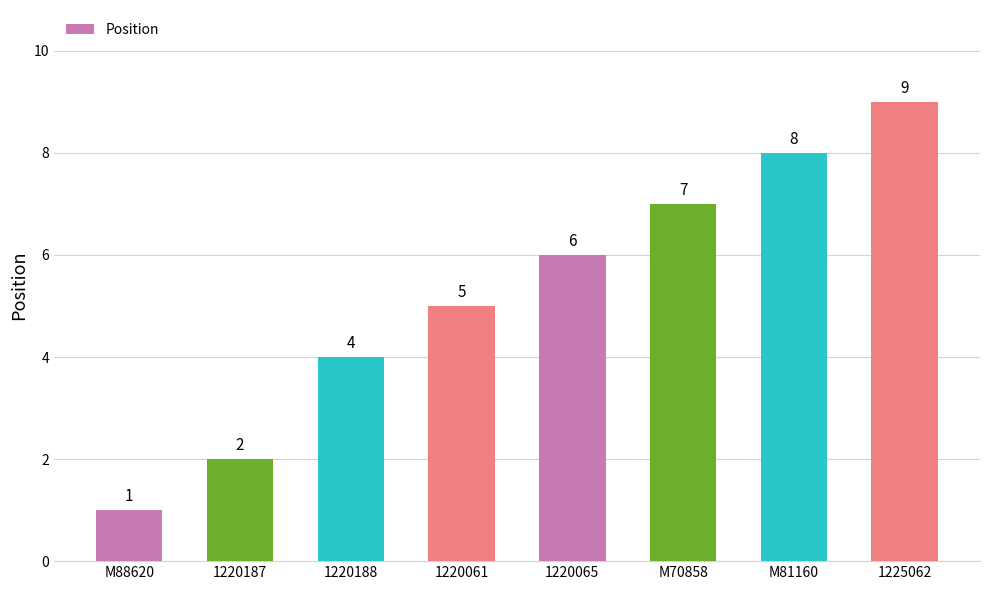

Approximately how many times larger is the value at 1225062 compared to M81160?

1.1